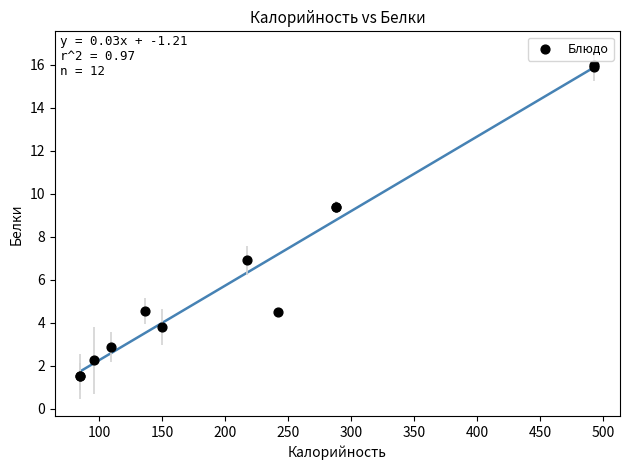

What Y value in the scatter plot is closest to 8?

6.9